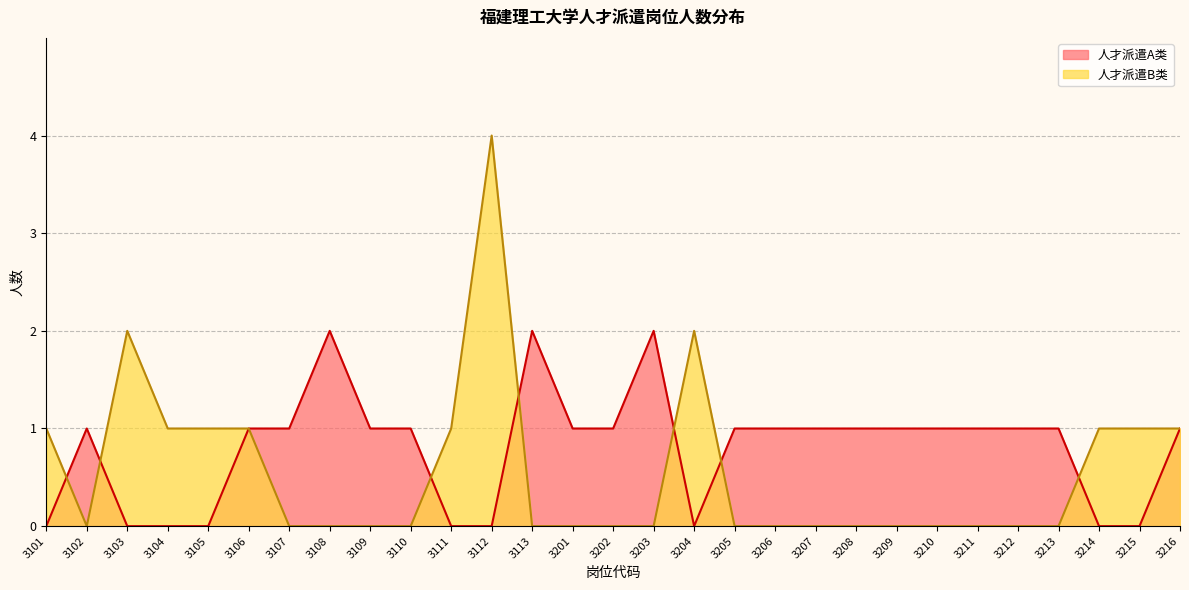

Where do 人才派遣A类 and 人才派遣B类 first cross each other?

3101 and 3102